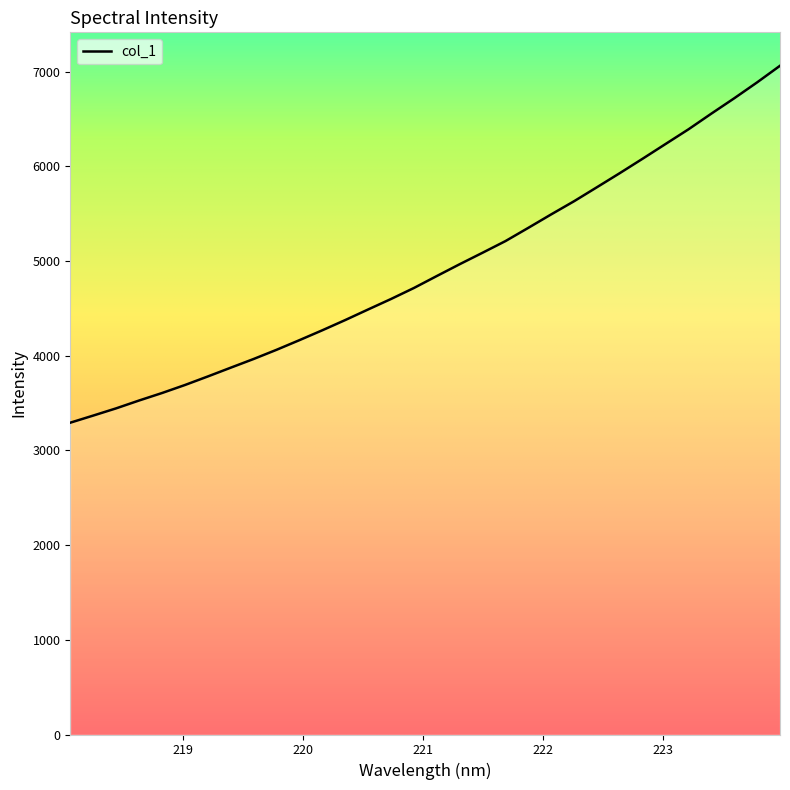

What is the difference between the maximum and minimum values?

3769.0